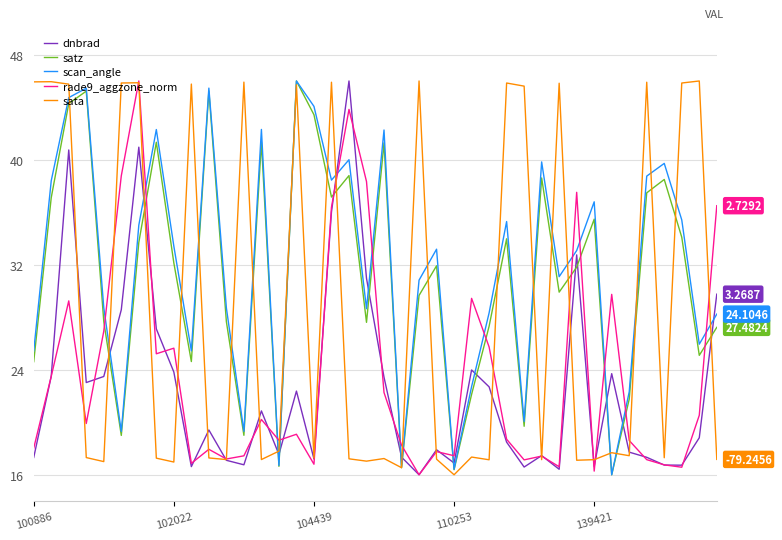

True or false: satz and dnbrad cross at least once.

True